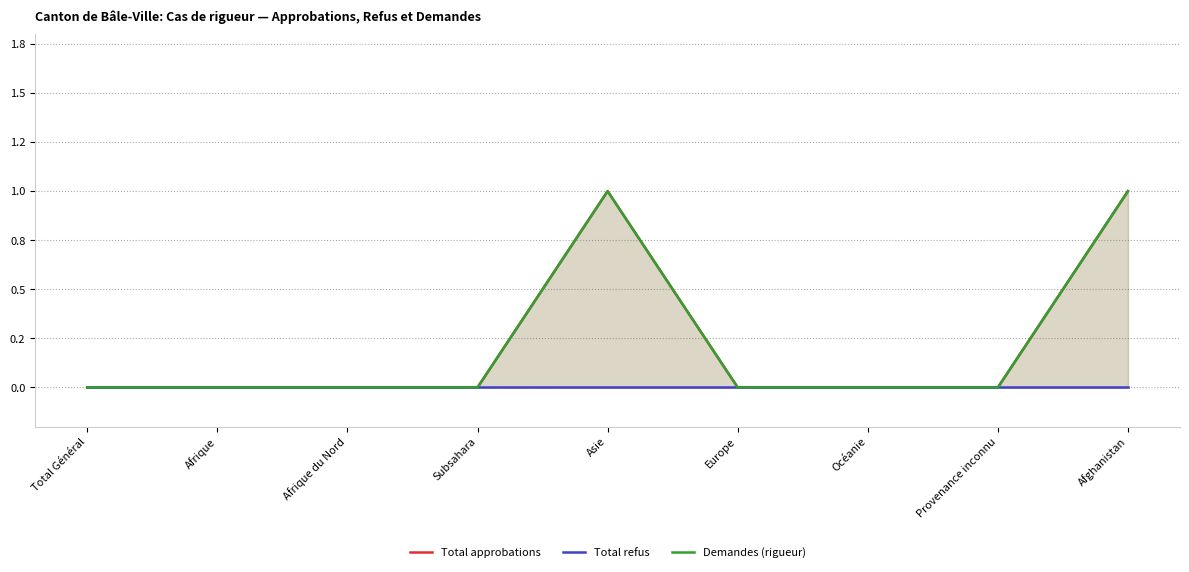

How many values in the Total approbations series exceed 0?

2